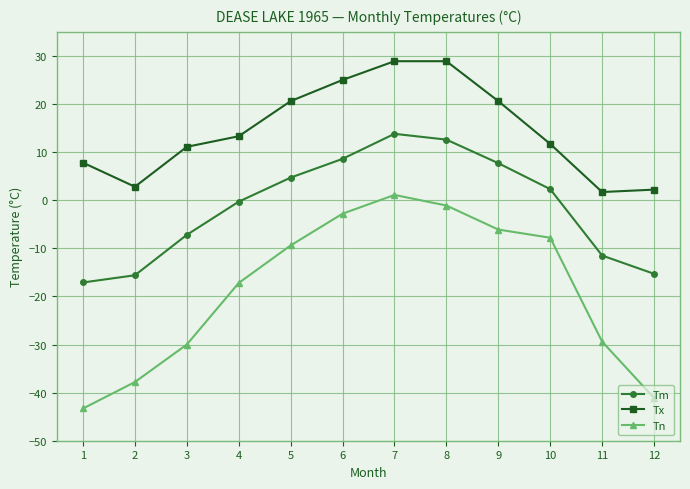

Rank the series by their average value, from highest to lowest.

Tx, Tm, Tn